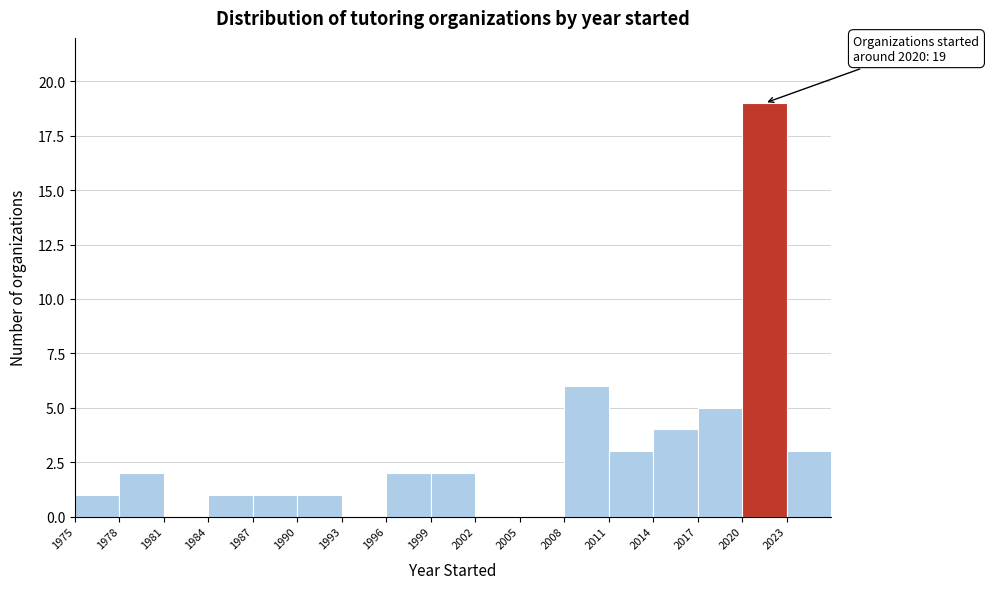

Which range on the x-axis has the tallest bar?

2020 to 2023